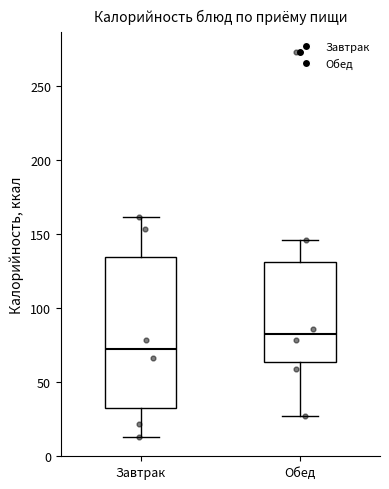

Reading left to right, read every box against the y-axis: the position of its median line, the range the box covers, and the ends of its whiskers. The values are not printed on the chart, so give them approximately, as read against the axis.

Завтрак: median 70, box 35 to 135, whiskers 15 to 160
Обед: median 80, box 65 to 130, whiskers 25 to 145